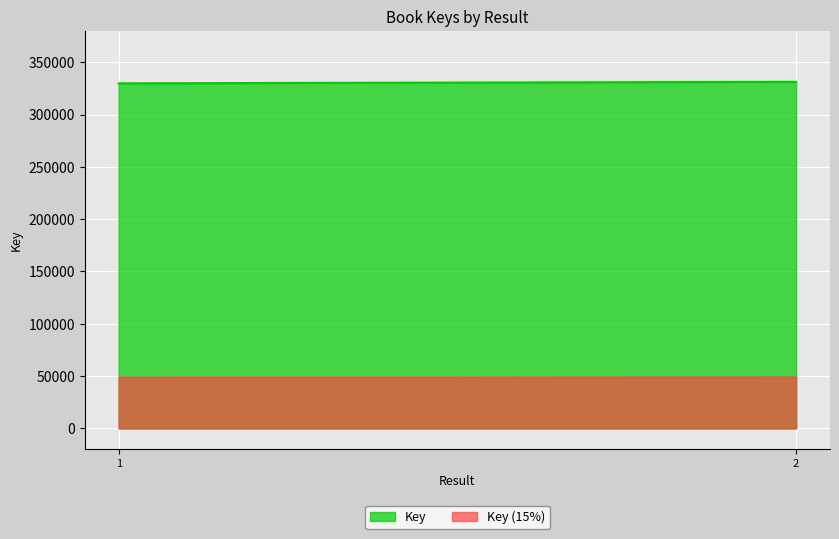

Which has a higher value, 2 or 1?

2